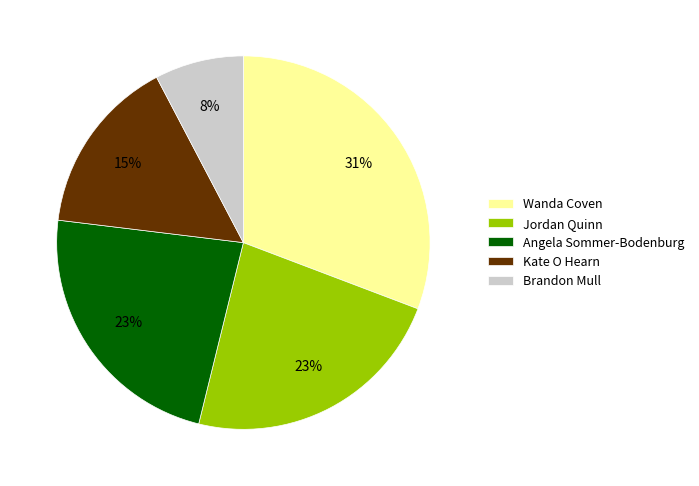

What is the smallest slice in the pie chart?

Brandon Mull